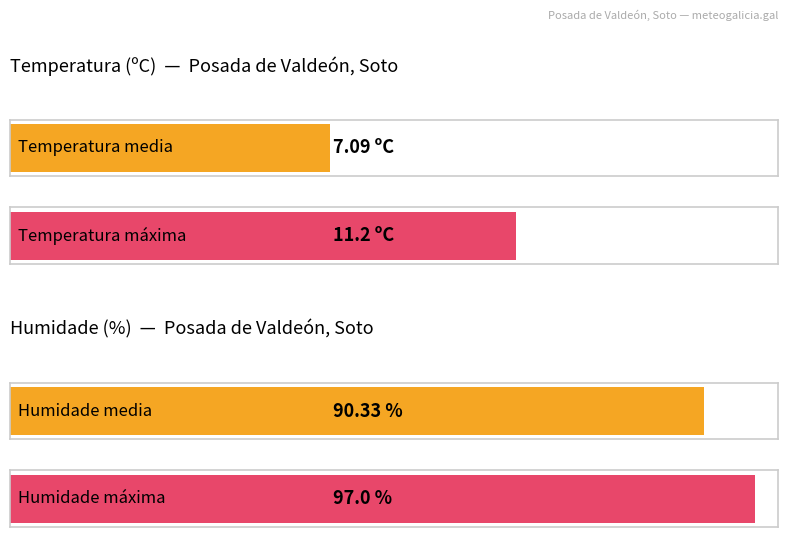

How many bars are there in each group?

2